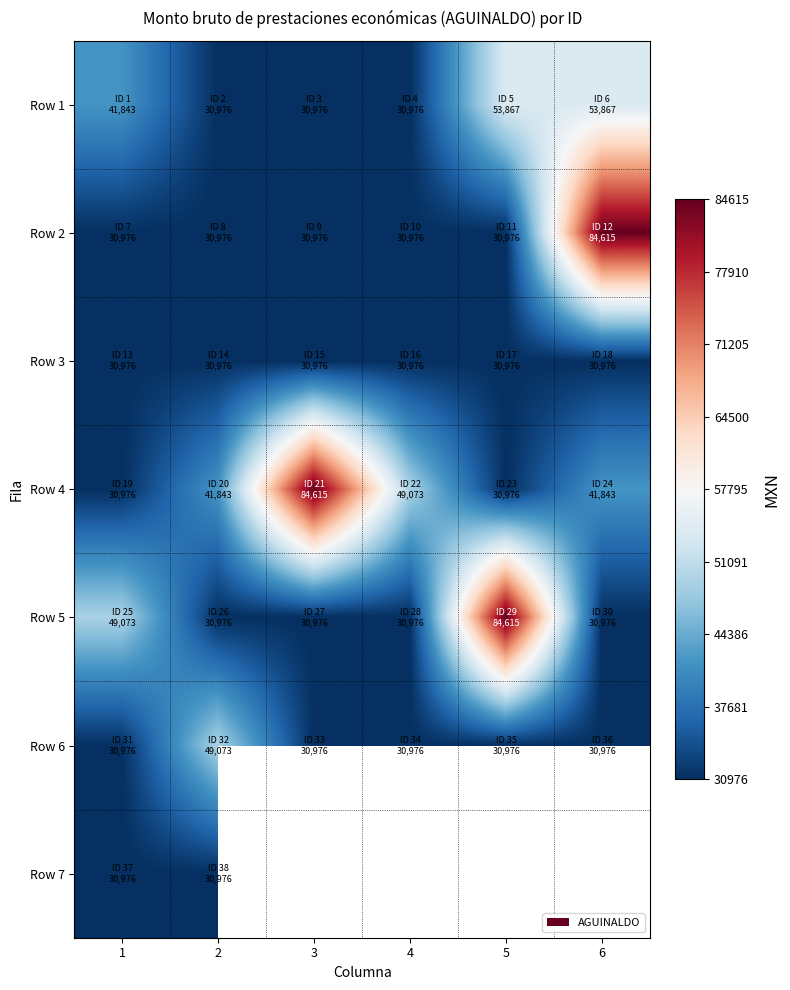

Between 6 and 4, which is larger?

6